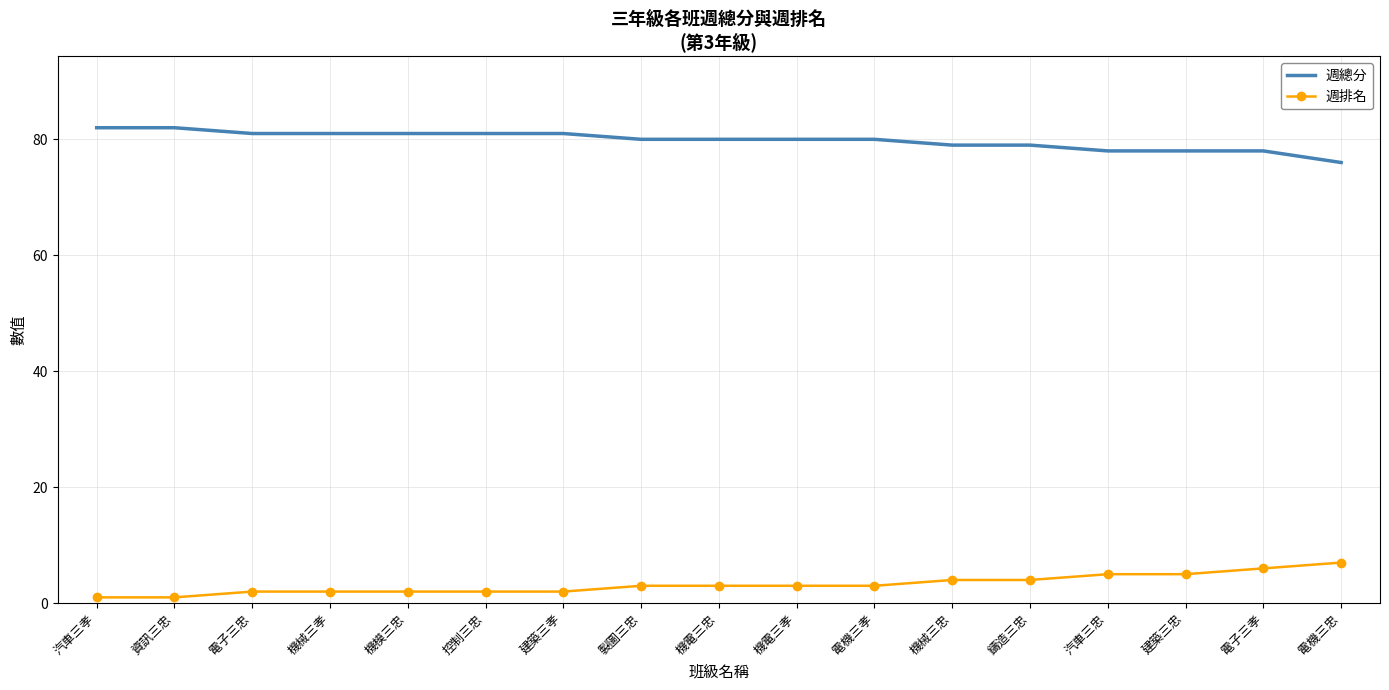

What is the difference between the highest and lowest values at 機電三孝?

77